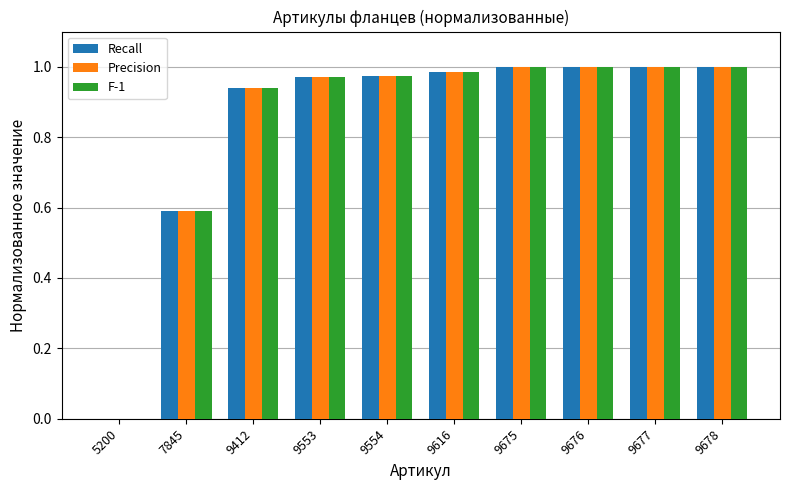

How many groups of bars are there?

10